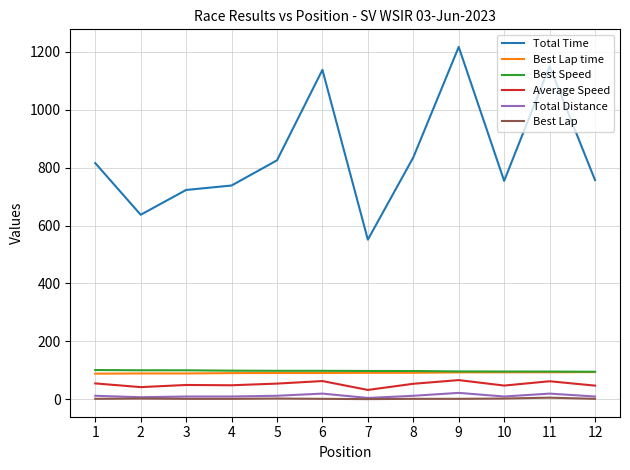

What is the maximum value for Total Time?

1216.2